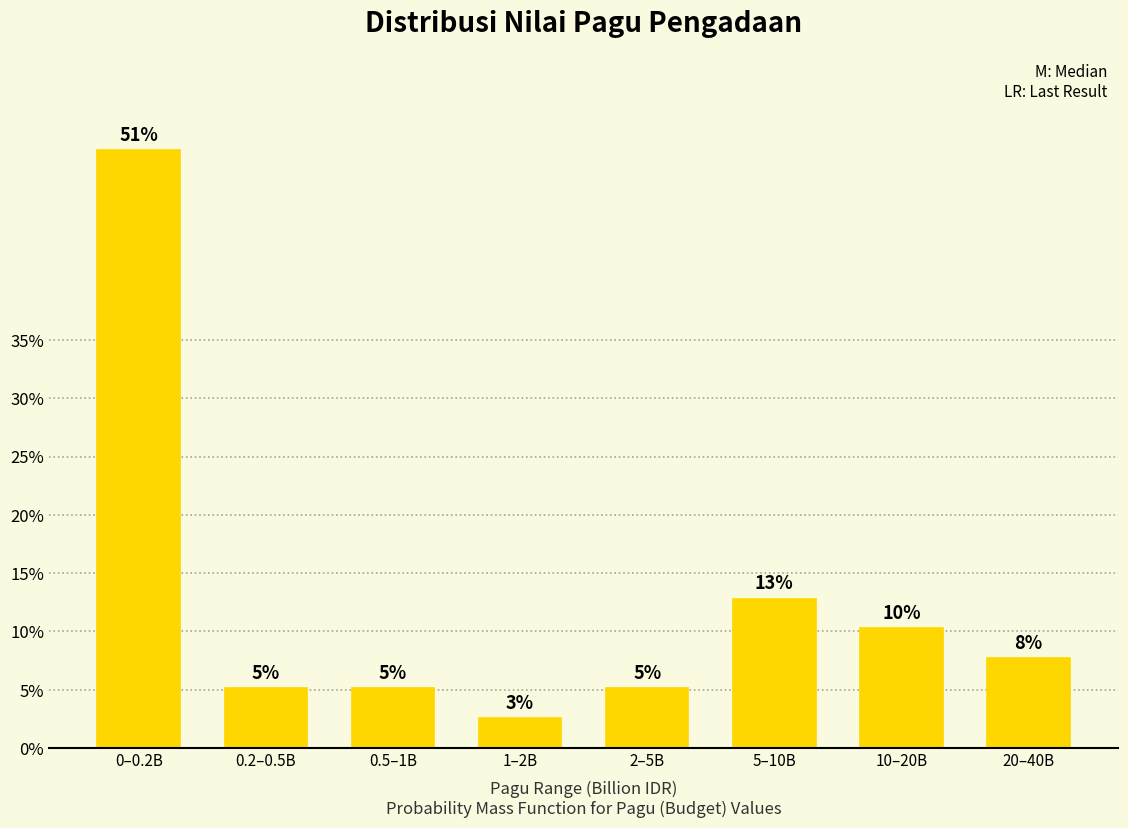

Are the bars horizontal?

No